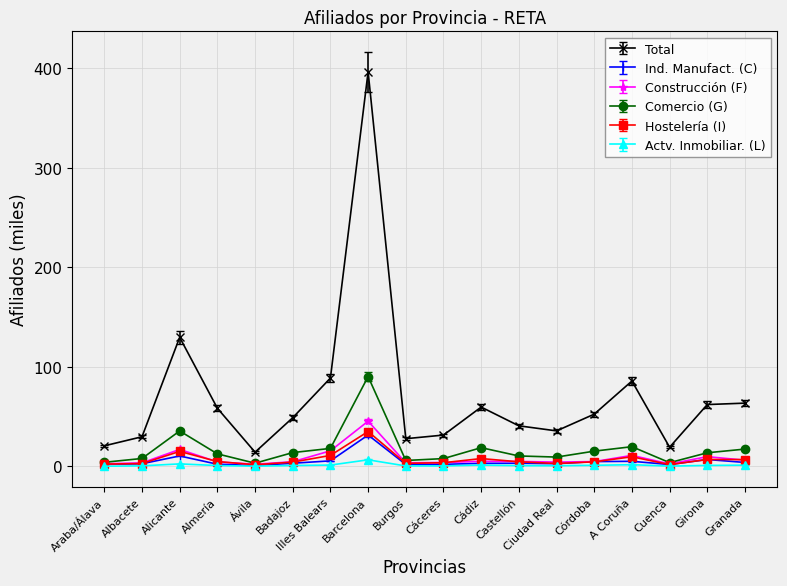

Which series has the largest range (max minus min)?

Total